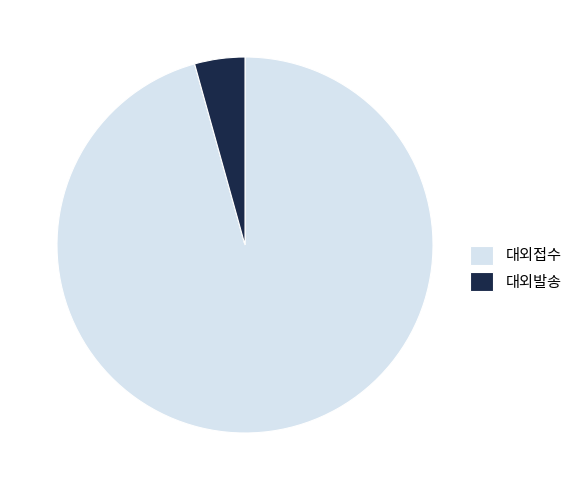

Which has a higher value, 대외발송 or 대외접수?

대외접수